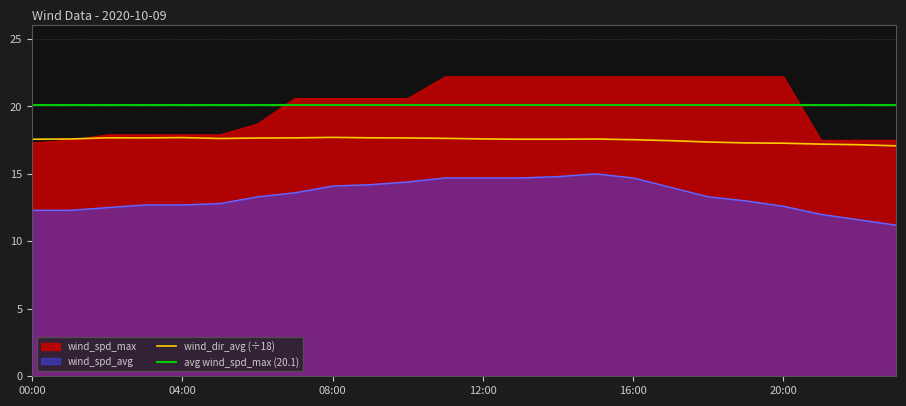

Is the value of wind_dir_avg at 02:00 greater than the value of wind_spd_avg at 22:00?

Yes